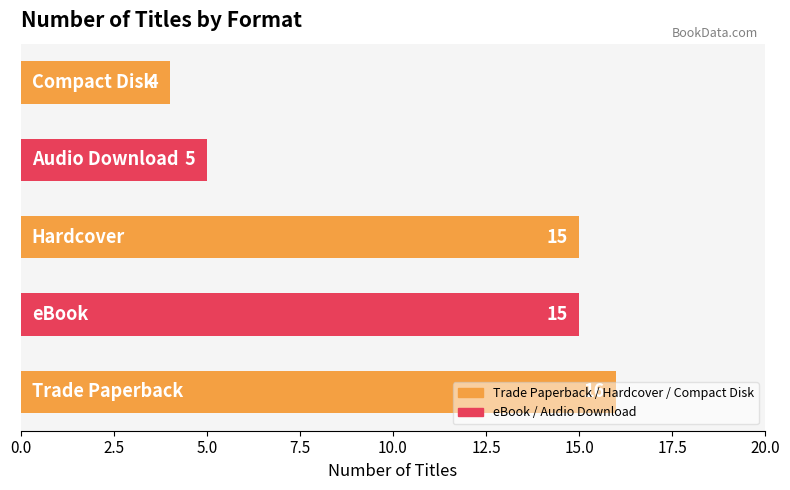

What is the smallest value displayed?

4